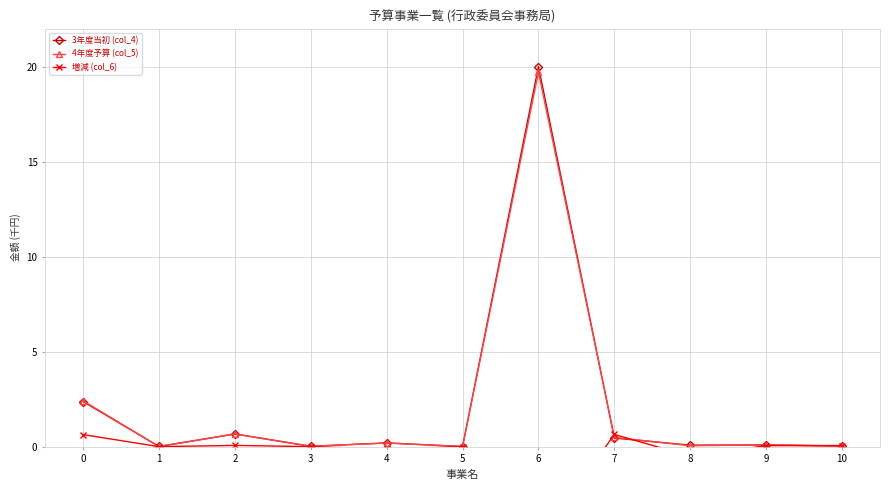

Rank the series at 1 from highest to lowest value.

3年度当初 (col_4), 4年度予算 (col_5), 増減 (col_6)